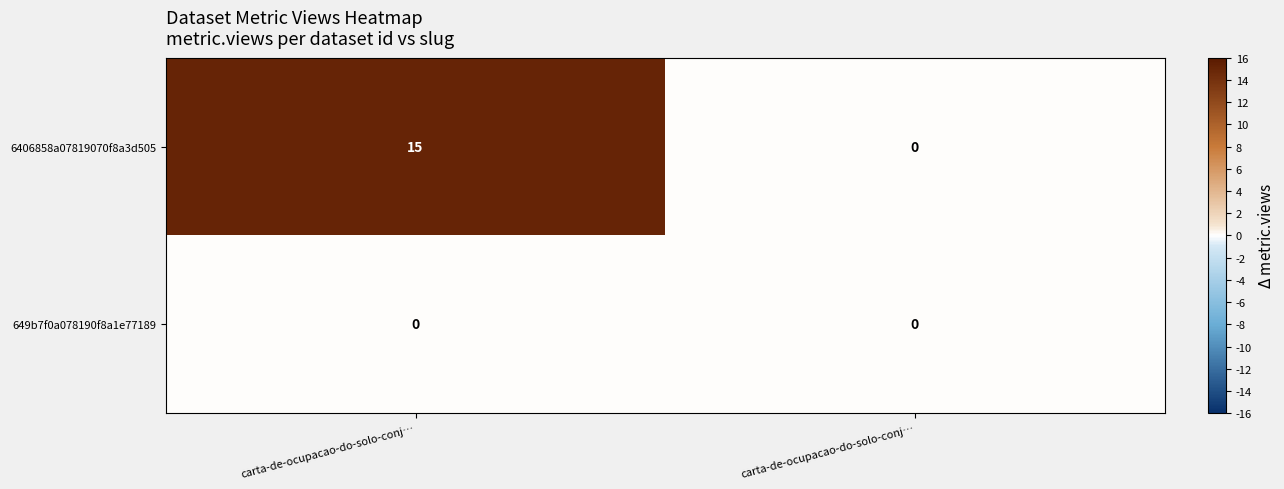

Between carta-de-ocupacao-do-solo-conj… and carta-de-ocupacao-do-solo-conj…, which series saw the biggest shift?

6406858a07819070f8a3d505